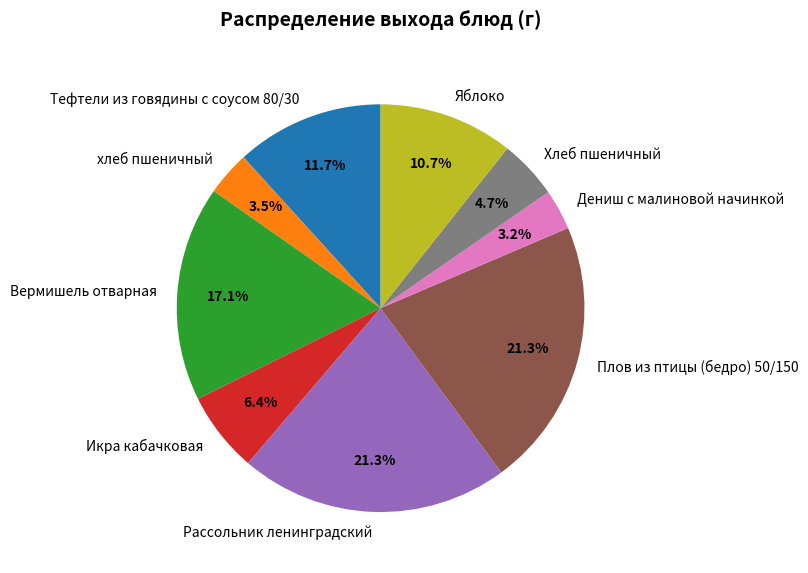

What percentage is NOT represented by Хлеб пшеничный?

95.3%